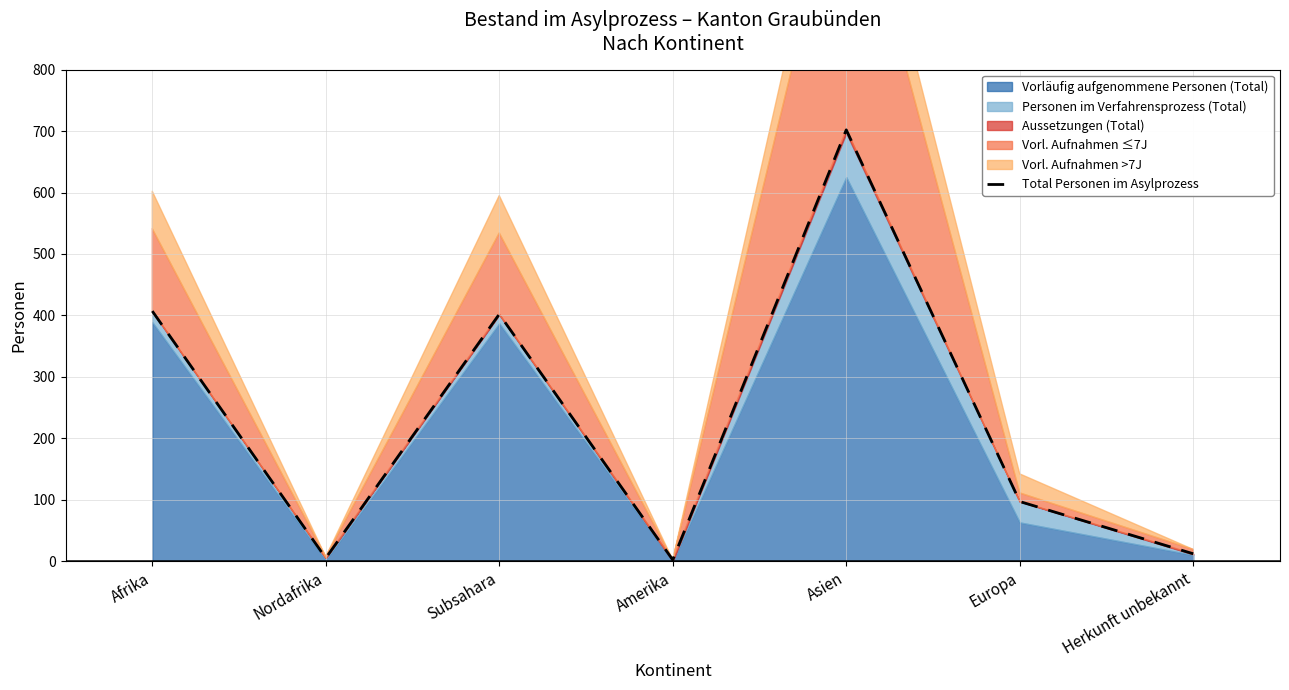

Reading left to right, transcribe all the data shown in this chart.

407	5	402	2	702	97	12